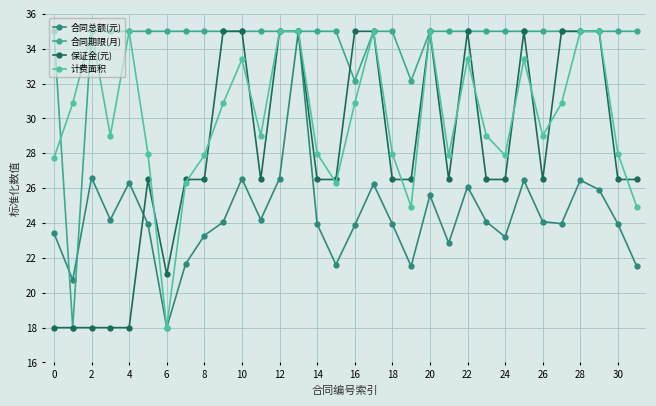

How many series are shown in this chart?

4